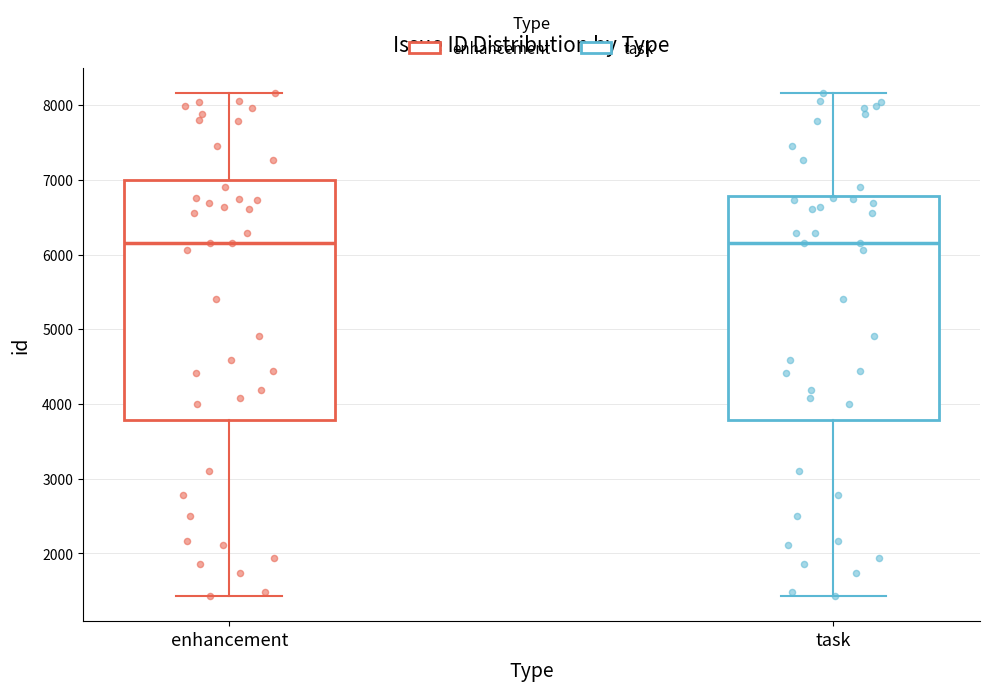

Reading left to right, read every box against the y-axis: the position of its median line, the range the box covers, and the ends of its whiskers. The values are not printed on the chart, so give them approximately, as read against the axis.

enhancement: median 6200, box 3800 to 7000, whiskers 1400 to 8200
task: median 6200, box 3800 to 6800, whiskers 1400 to 8200